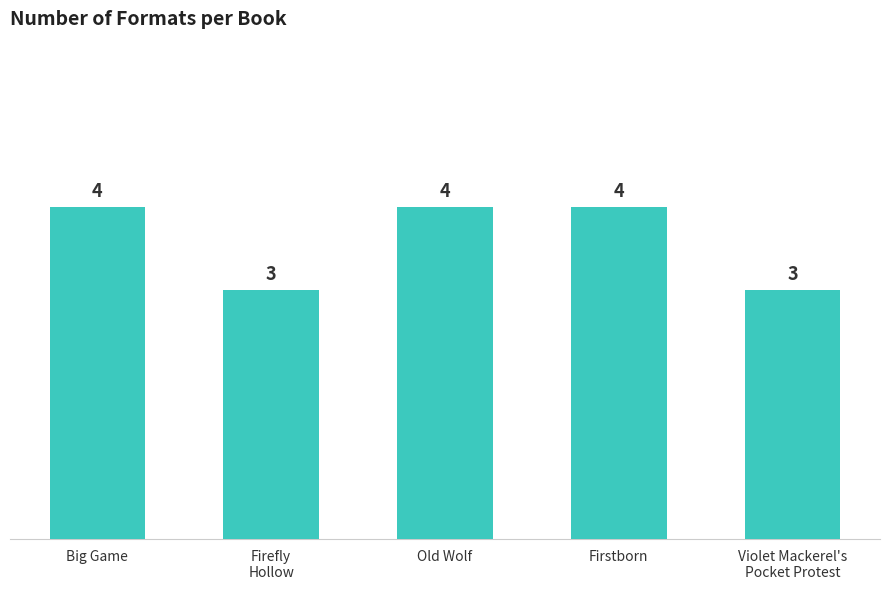

What is the label of the 4th bar from the left?

Firstborn